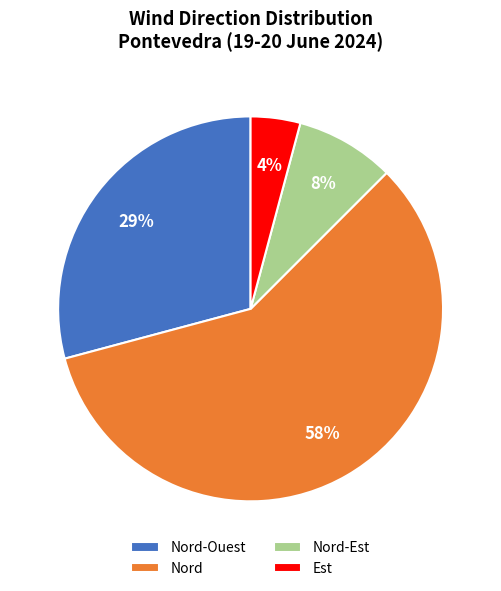

Which category has the biggest portion of the pie?

Nord